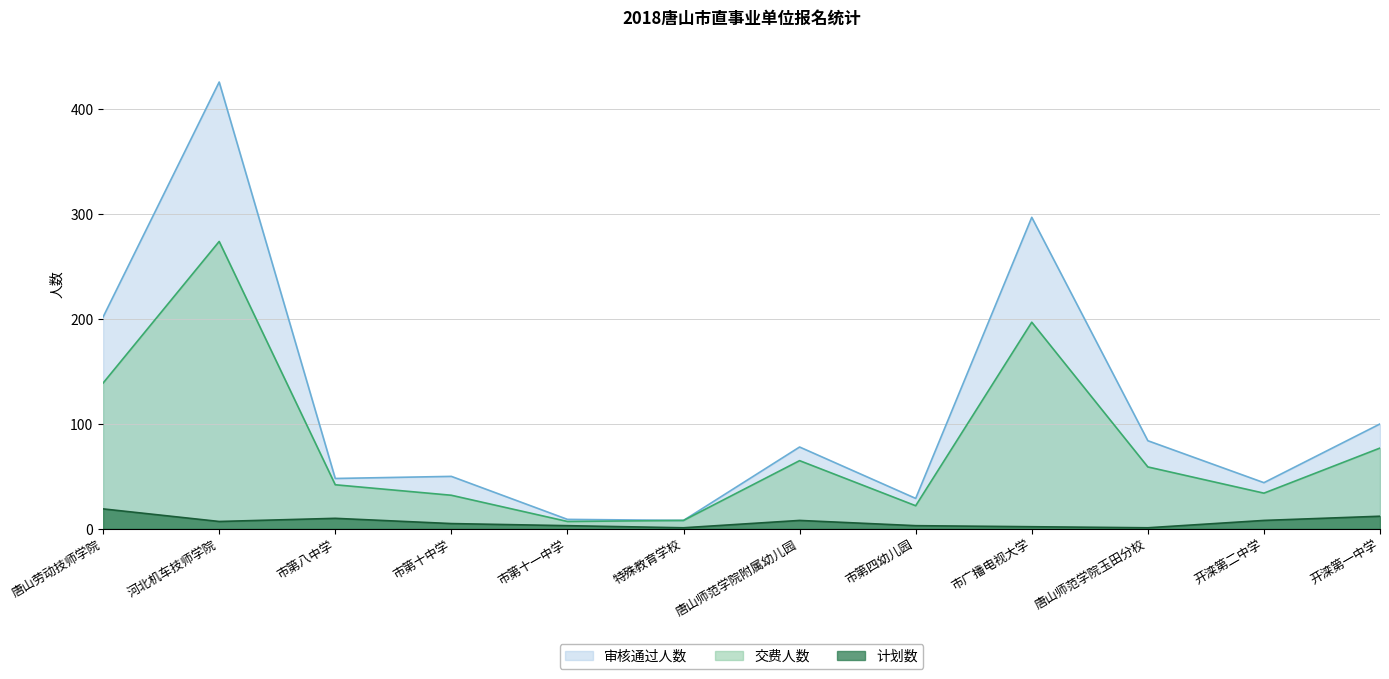

Which series has the widest spread of values?

审核通过人数